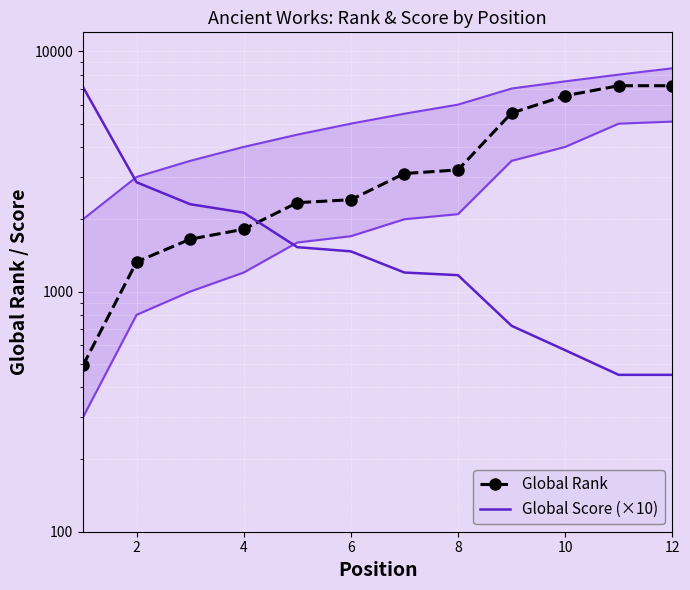

Which series has the largest total across all categories?

Global Rank